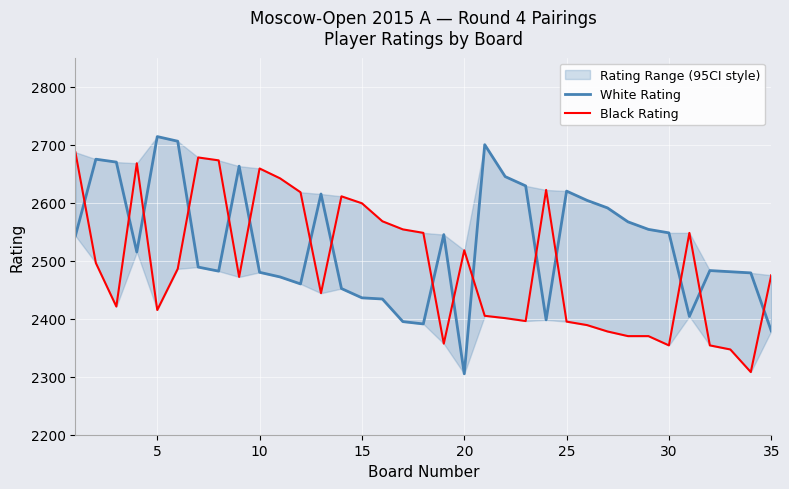

The value of Black Rating at 23 is 996. True or false?

False